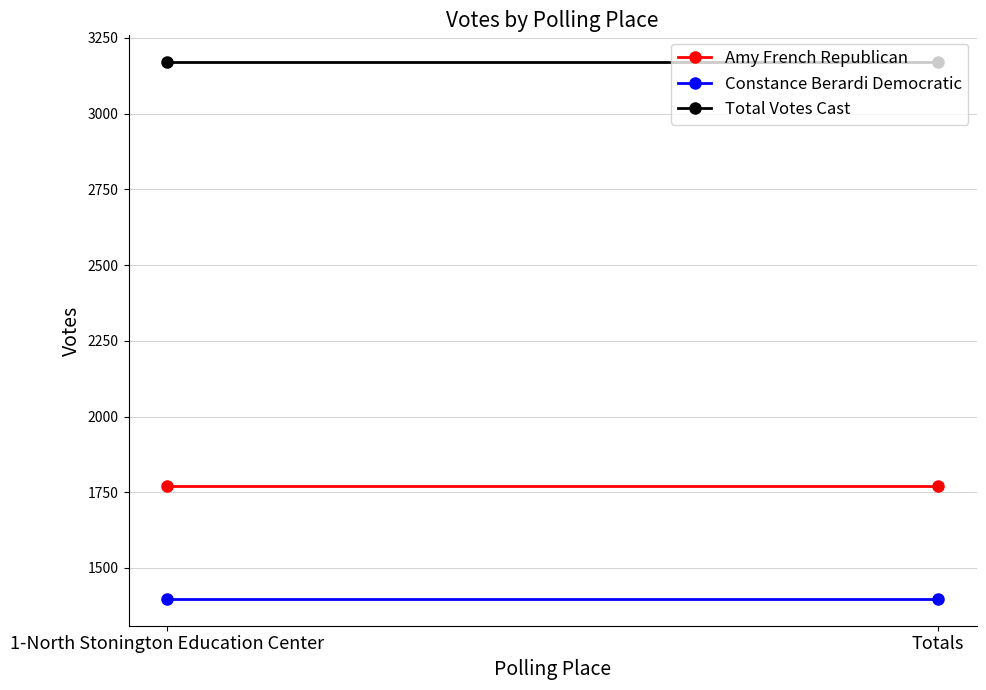

What is the spread (max minus min) of values at 1-North Stonington Education Center?

1772